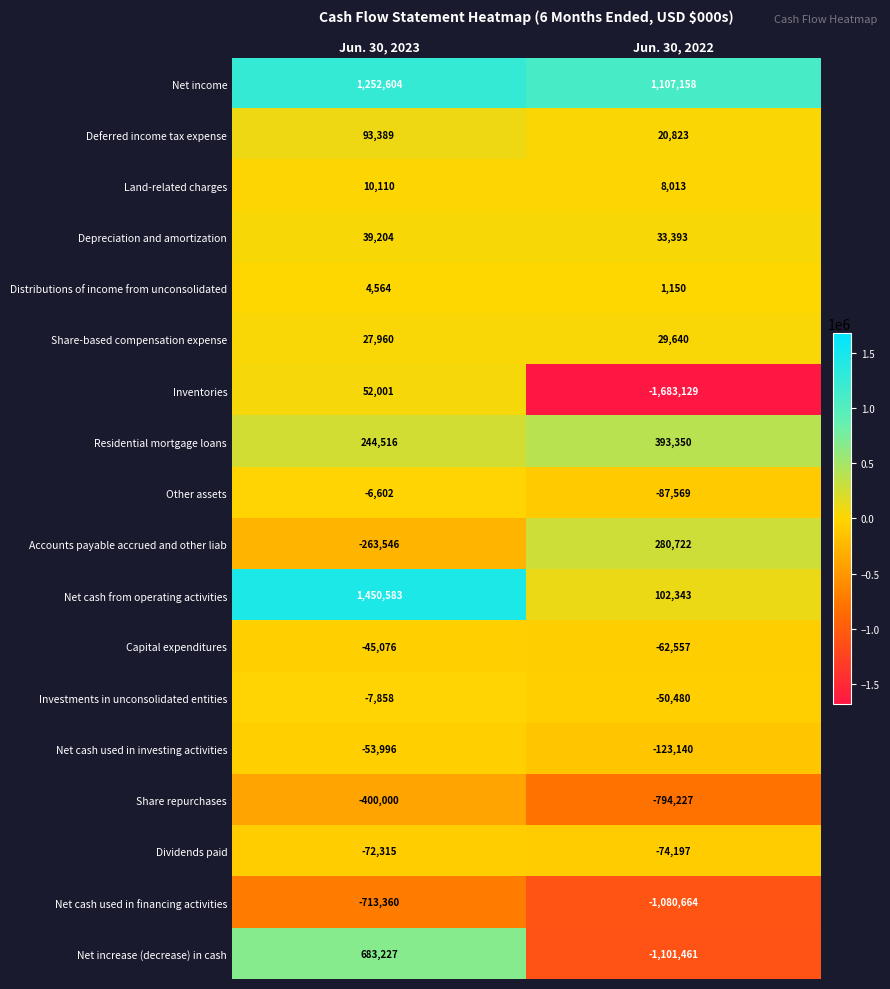

Which category has the lowest value across all series?

Jun. 30, 2022